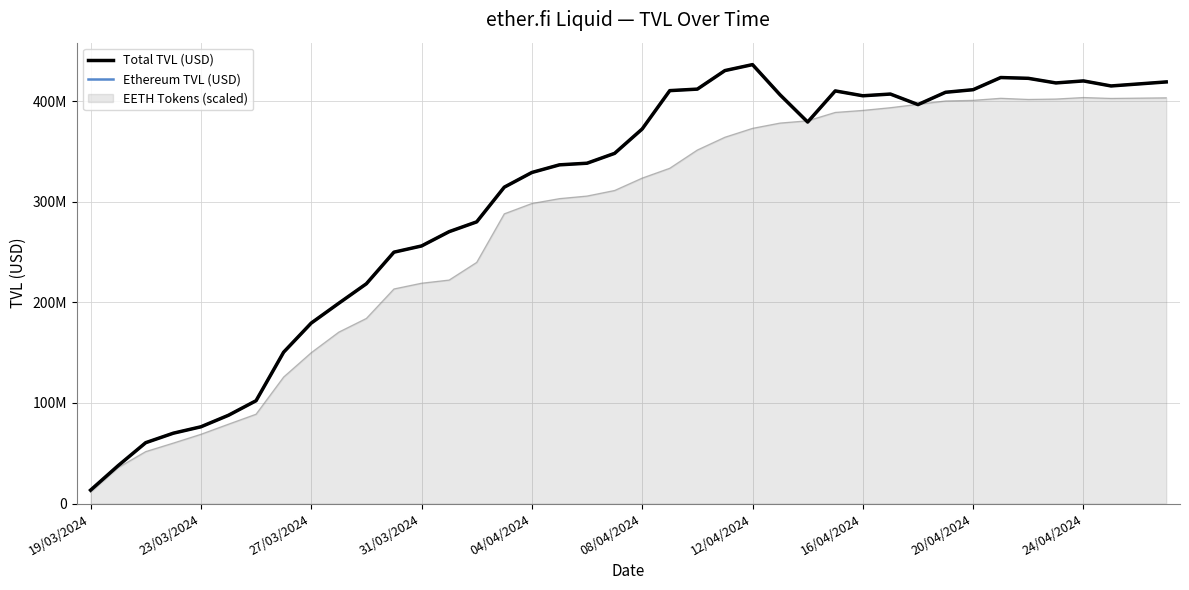

Does the chart display data point markers on the line(s)?

No